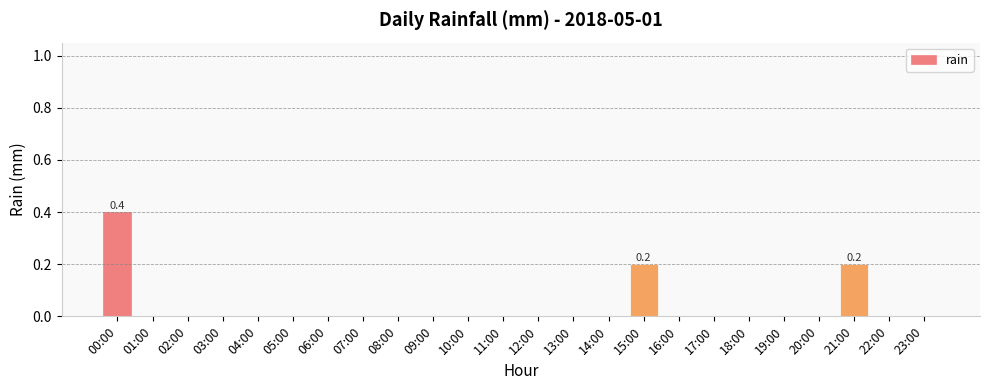

What is the sum of all values?

0.8